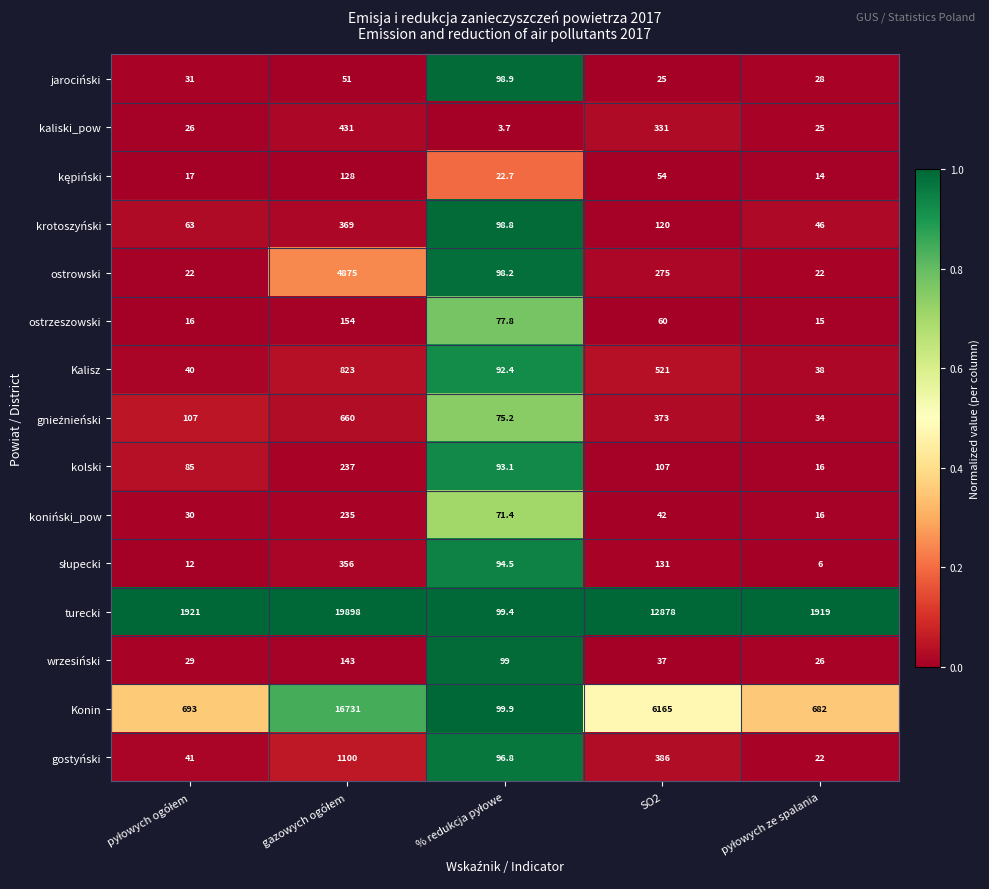

Which series has the largest range (max minus min)?

turecki